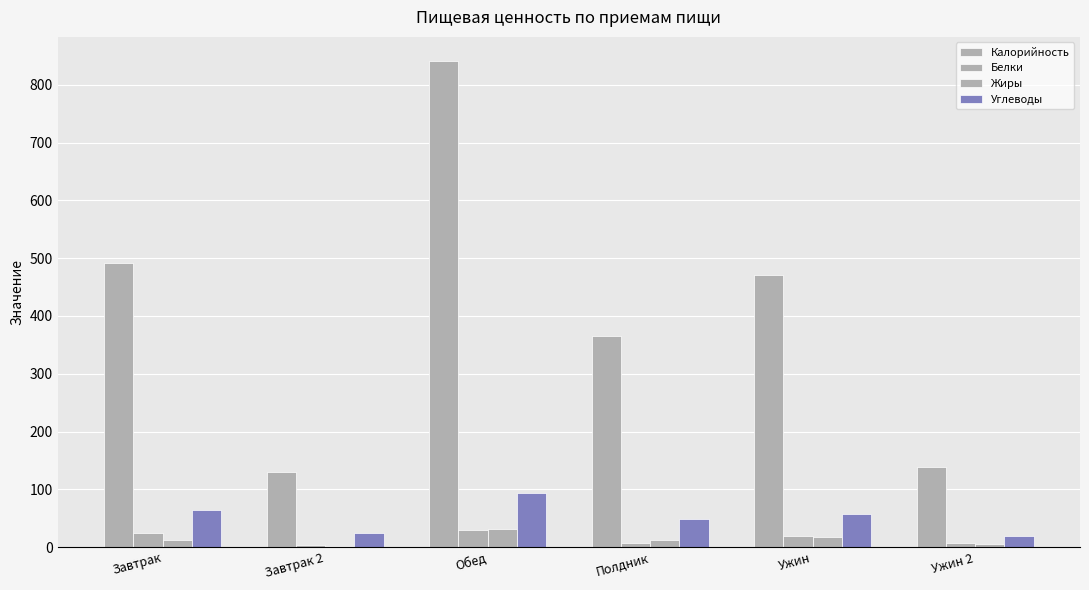

How many values in the Калорийность series exceed 470?

3